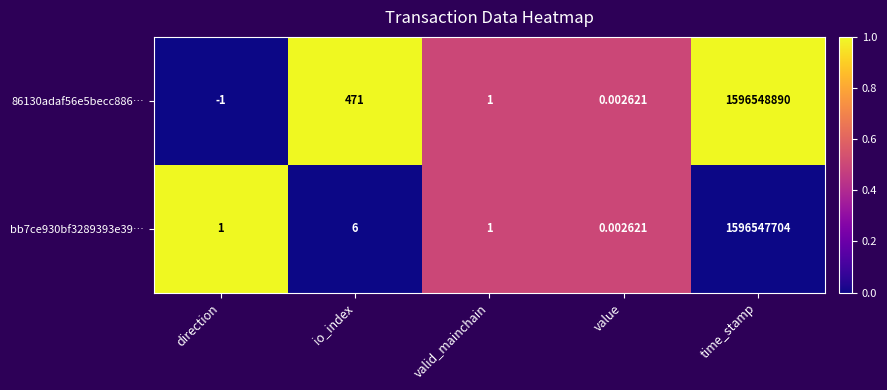

Which category has the lowest value in the 86130adaf56e5becc886… series?

direction